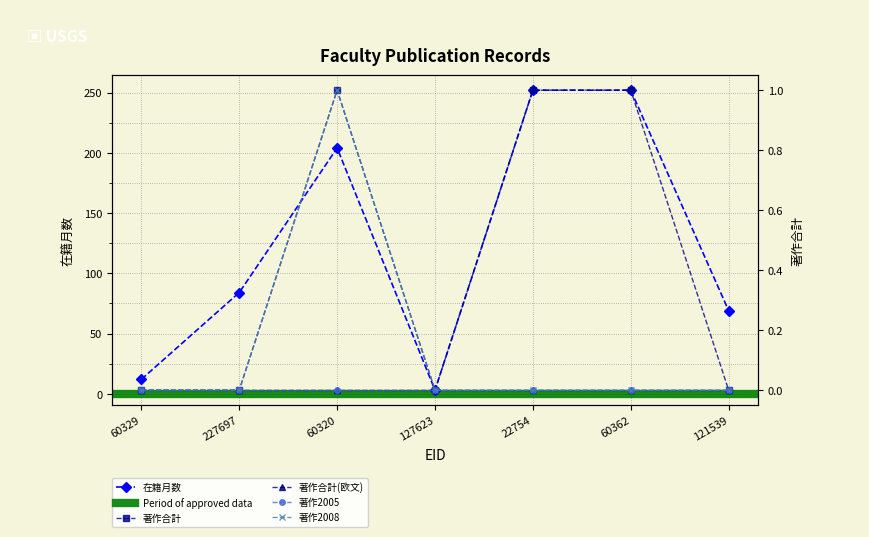

What is the highest value of the 在籍月数 series?

252